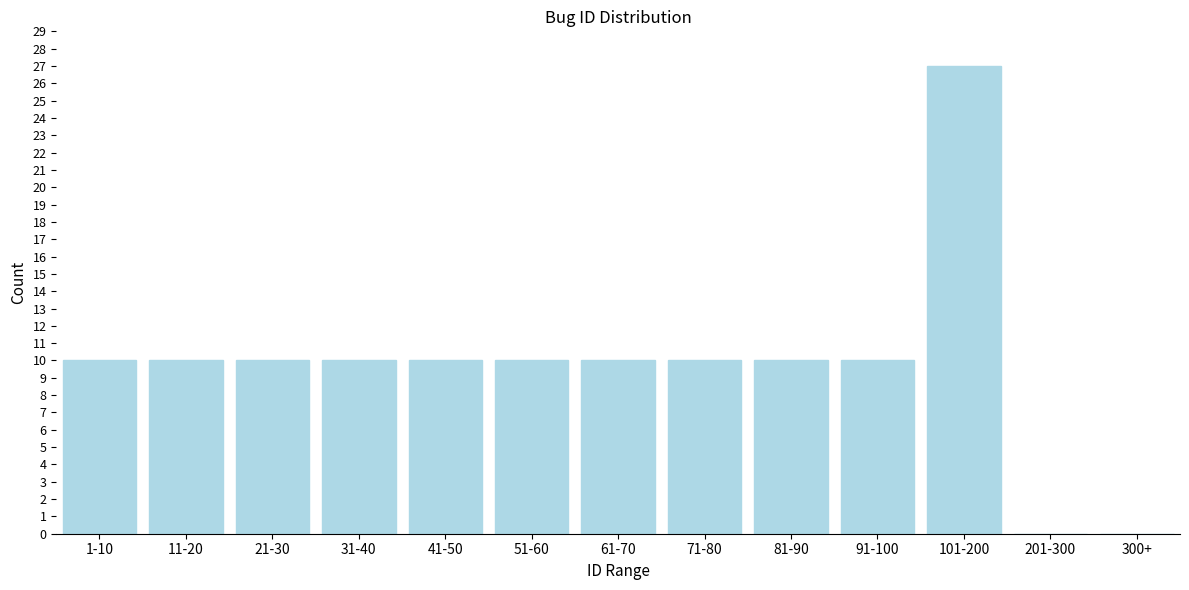

Reading right to left, extract all data points from this chart.

300+=0	201-300=0	101-200=27	91-100=10	81-90=10	71-80=10	61-70=10	51-60=10	41-50=10	31-40=10	21-30=10	11-20=10	1-10=10